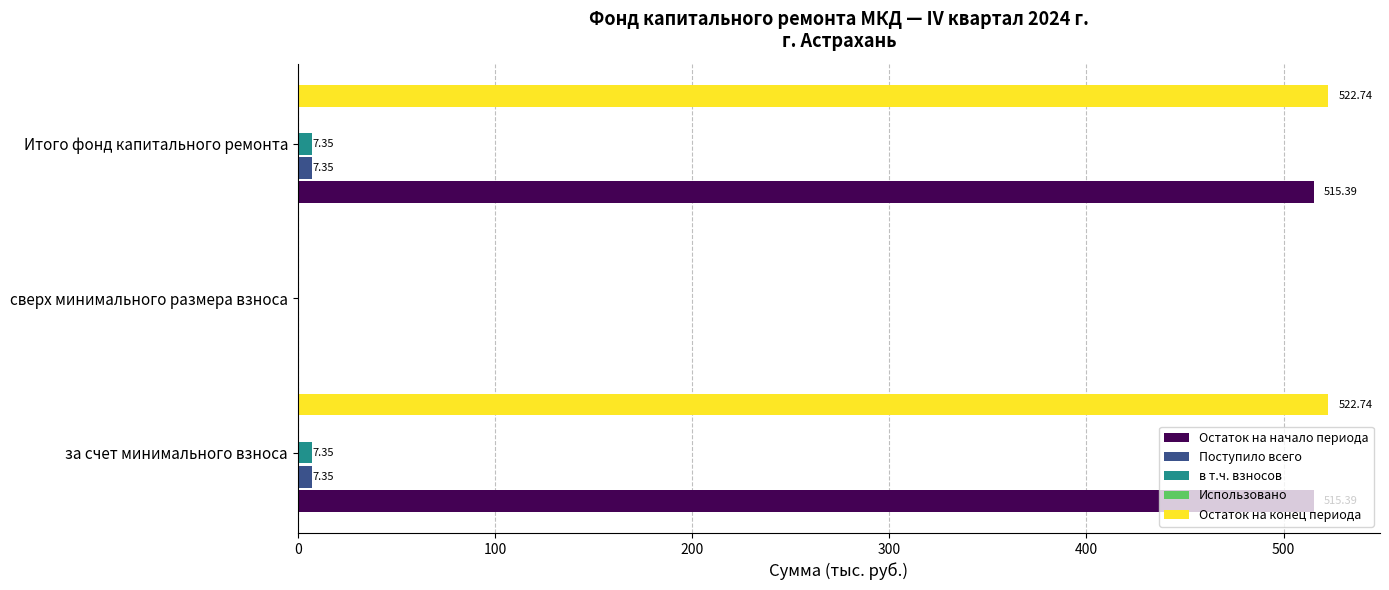

Is the value of Остаток на конец периода at за счет минимального взноса greater than the value of Остаток на начало периода at Итого фонд капитального ремонта?

Yes